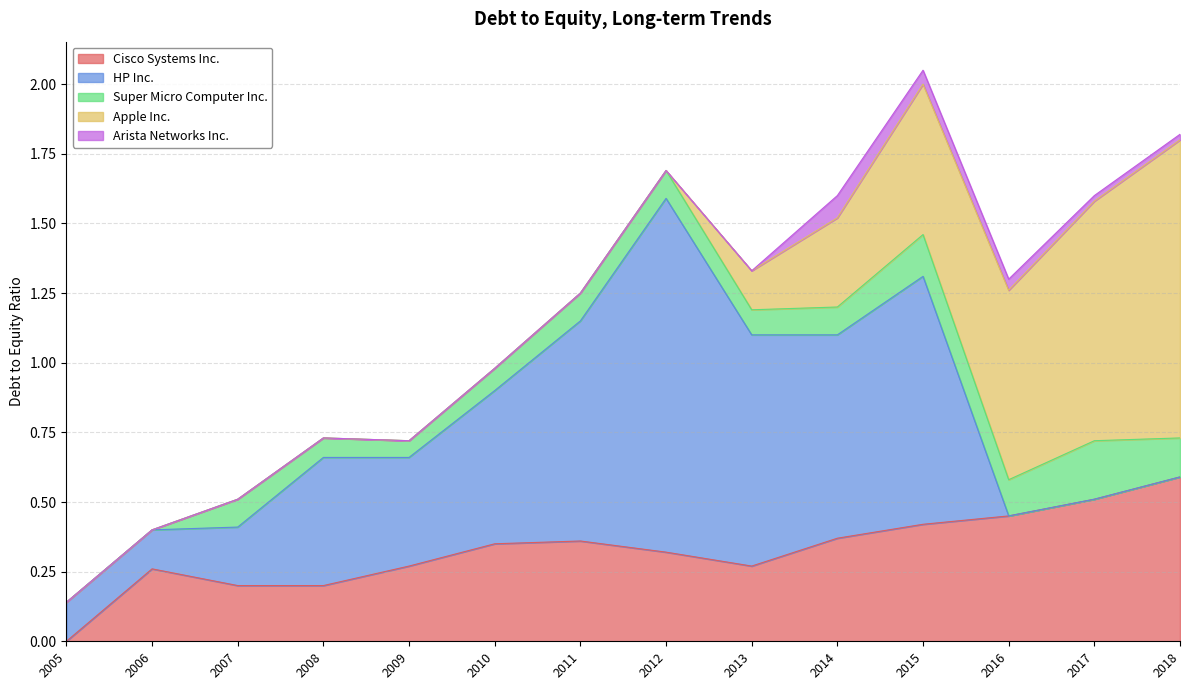

Reading right to left, what are all the values shown in this chart?

Cisco Systems Inc.: 0.6	0.5	0.5	0.4	0.4	0.3	0.3	0.4	0.3	0.3	0.2	0.2	0.3	0.0
HP Inc.: 0.0	0.0	0.0	0.9	0.7	0.8	1.3	0.8	0.6	0.4	0.5	0.2	0.1	0.1
Super Micro Computer Inc.: 0.1	0.2	0.1	0.1	0.1	0.1	0.1	0.1	0.1	0.1	0.1	0.1	0.0	0.0
Apple Inc.: 1.1	0.9	0.7	0.5	0.3	0.1	0.0	0.0	0.0	0.0	0.0	0.0	0.0	0.0
Arista Networks Inc.: 0.0	0.0	0.0	0.1	0.1	0.0	0.0	0.0	0.0	0.0	0.0	0.0	0.0	0.0